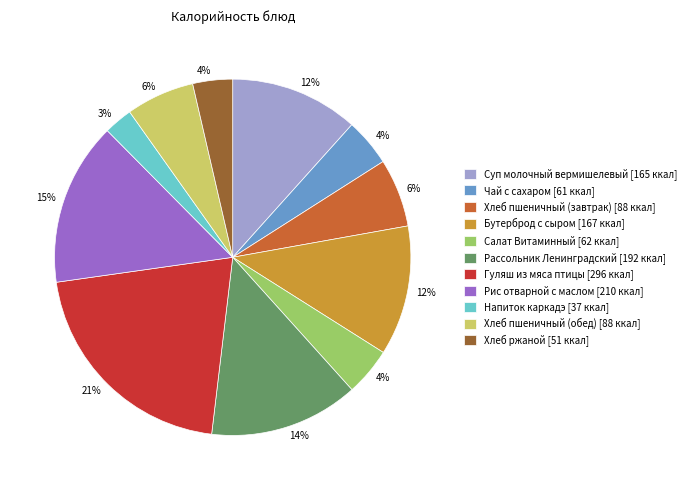

To the nearest percent, what is the difference between the Рассольник Ленинградский and Бутерброд с сыром slice percentages?

2%